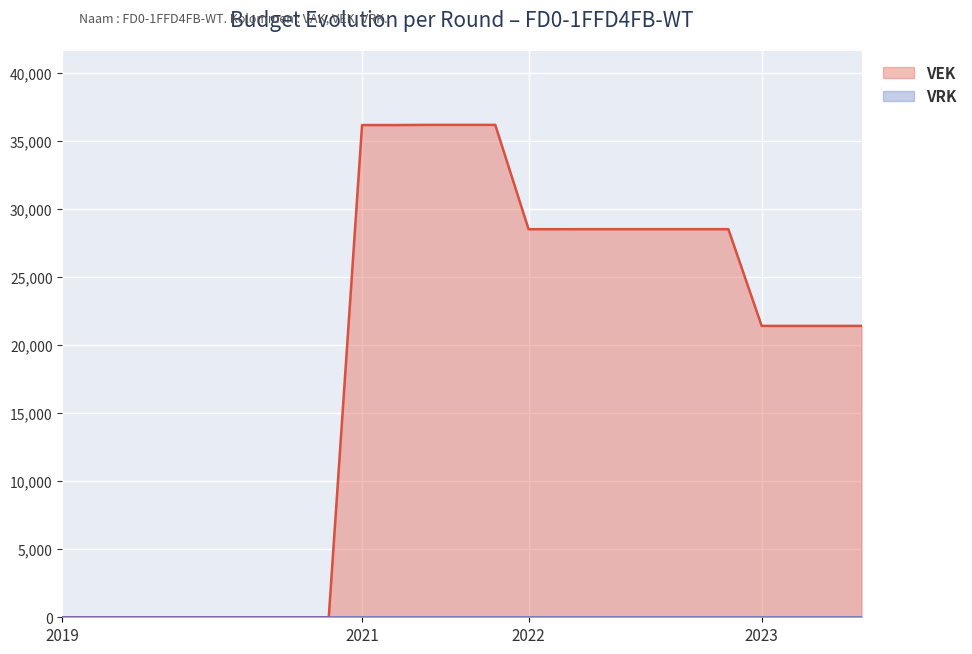

How many values are below 21412?

9